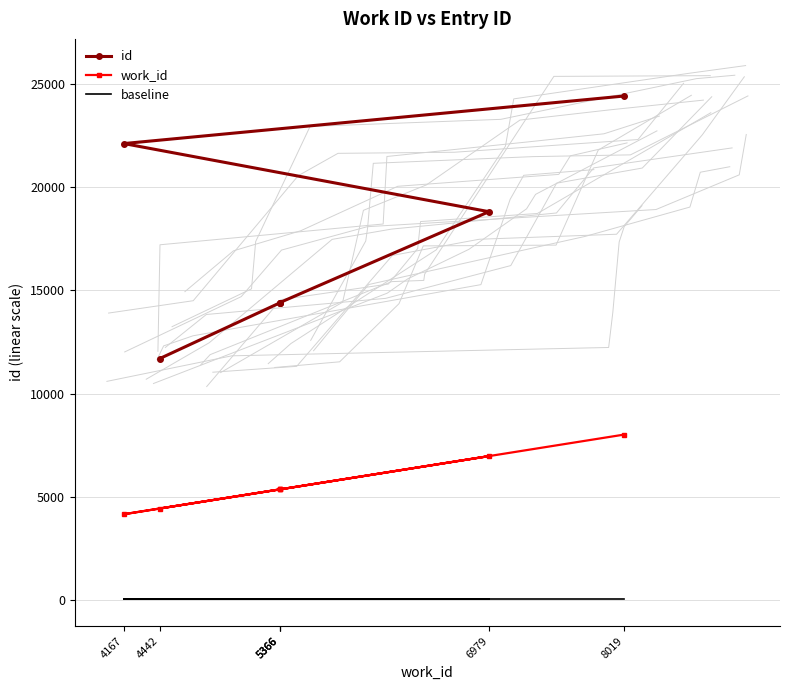

What value does the baseline series have at 4167?

50